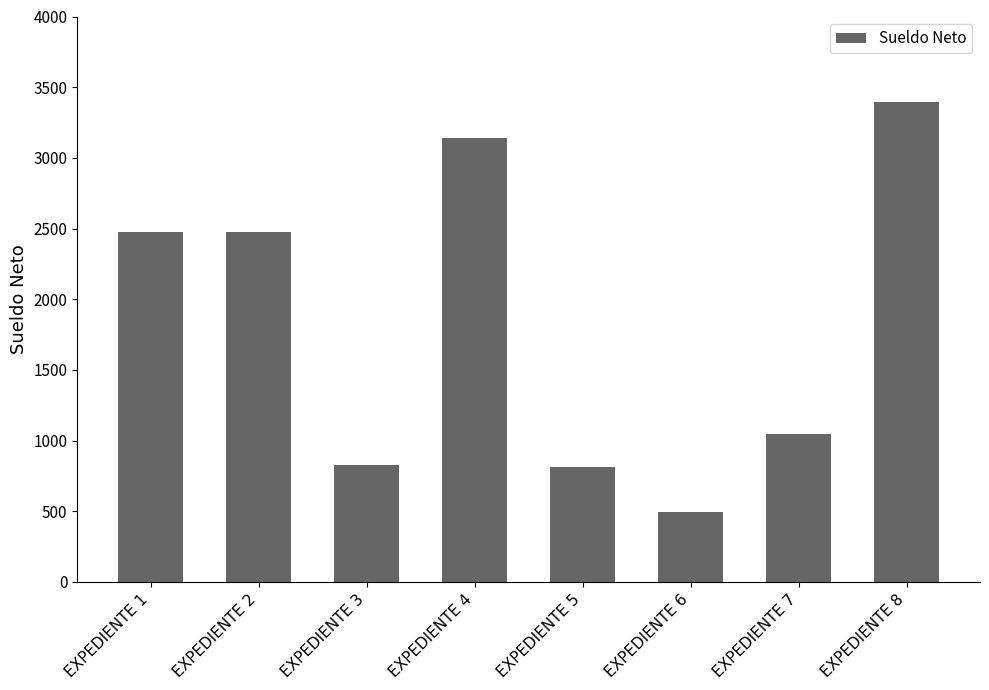

What value does the data have at EXPEDIENTE 5?

811.8